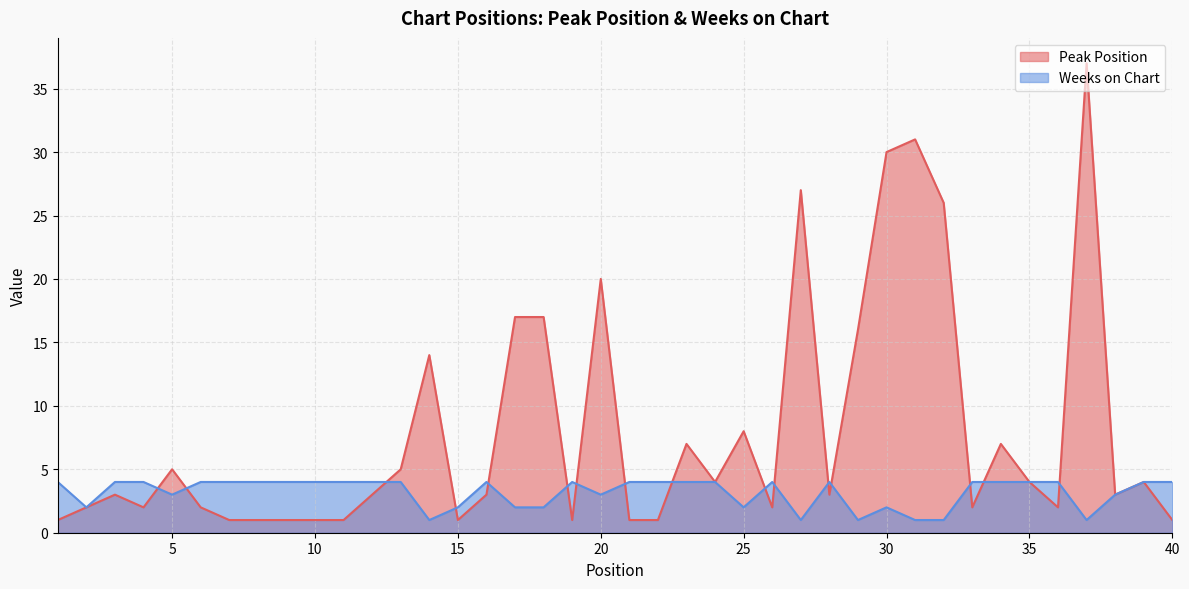

After their last crossing, which series has the higher values: Peak Position or Weeks on Chart?

Peak Position